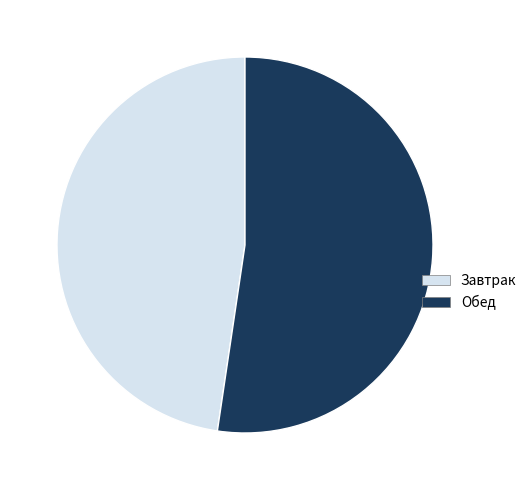

How many segments does this pie chart have?

2